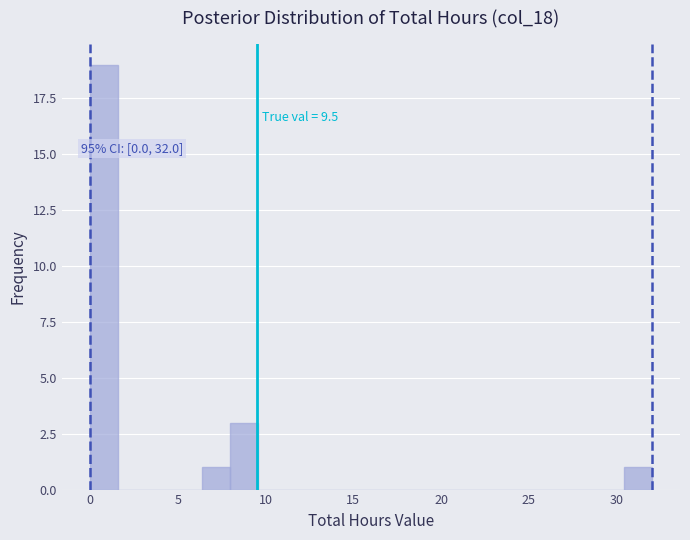

Around what value on the x-axis is the tallest bar? Give the approximate position of its centre, as read against the axis.

1.0